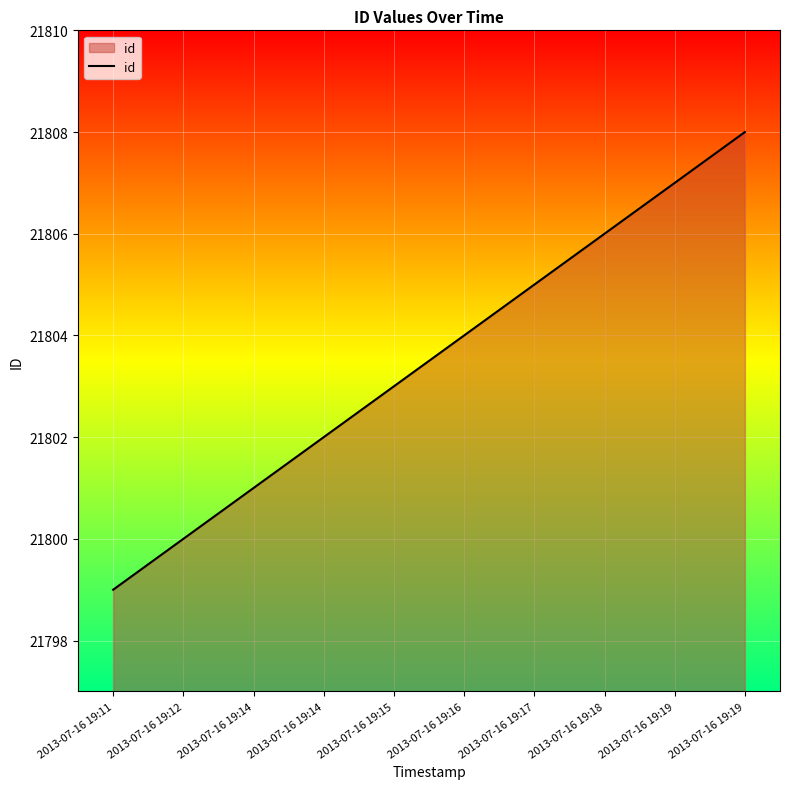

Is it true that the value at 2013-07-16 19:11 is 21799?

True